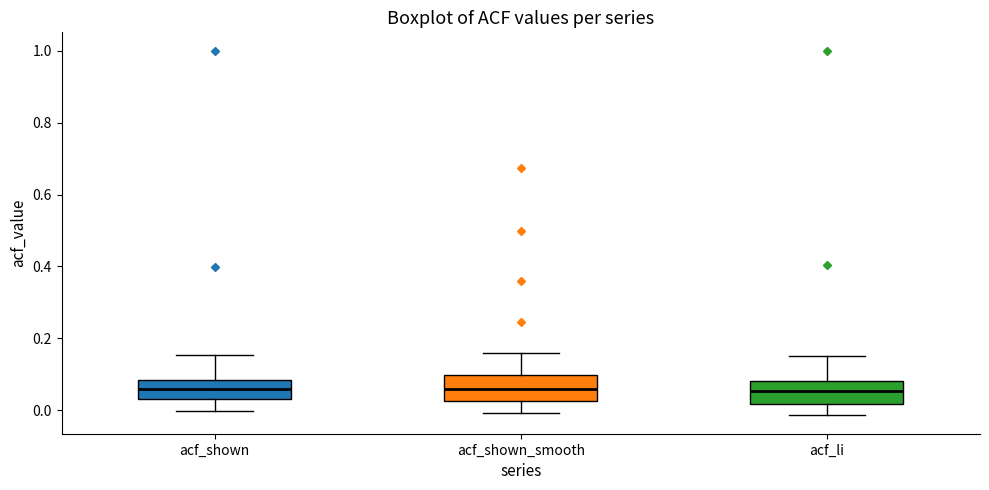

Reading left to right, transcribe this box plot: for each box, give where its median line is, the range the box spans, and where its two whiskers end, as read against the y-axis. The values are not printed on the chart, so give them approximately, as read against the axis.

acf_shown: median 0.06, box 0.04 to 0.08, whiskers 0.00 to 0.16
acf_shown_smooth: median 0.06, box 0.02 to 0.10, whiskers 0.00 to 0.16
acf_li: median 0.06, box 0.02 to 0.08, whiskers -0.02 to 0.16